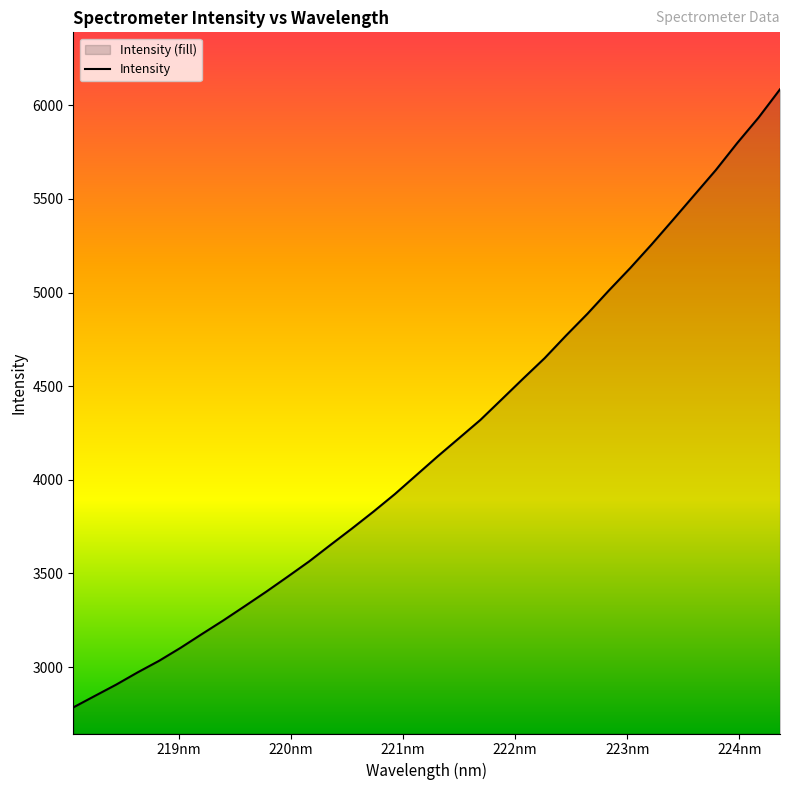

What is the difference between the maximum and minimum values?

3300.2